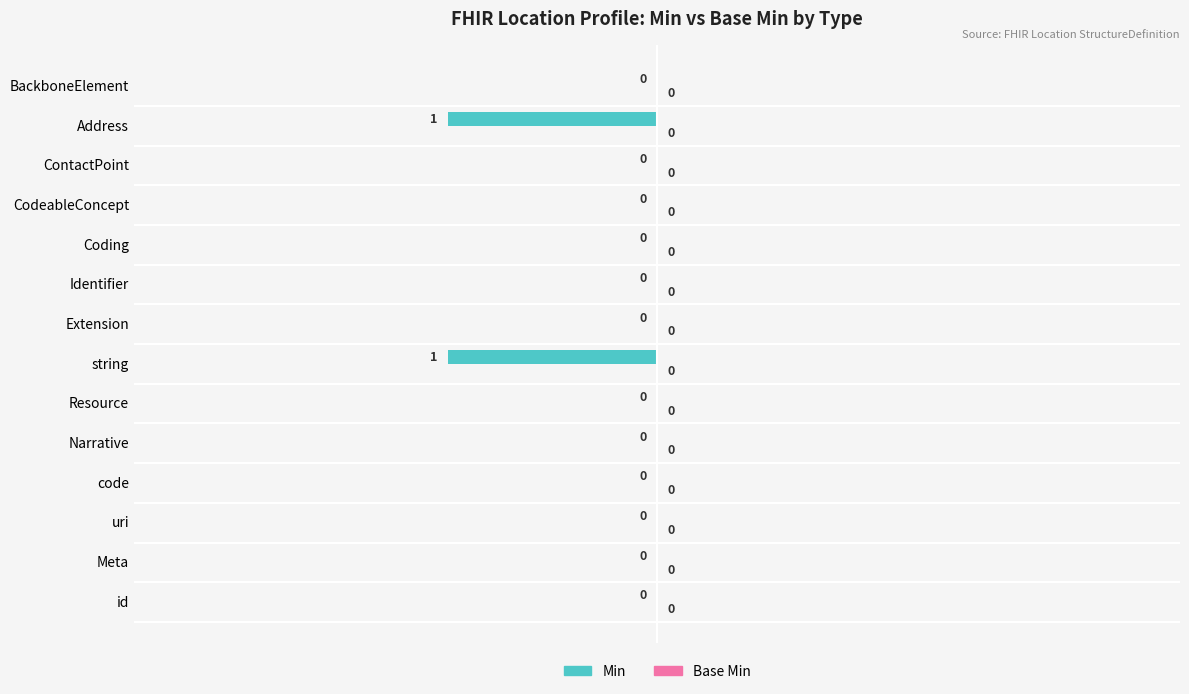

The value at Resource is 0. True or false?

True